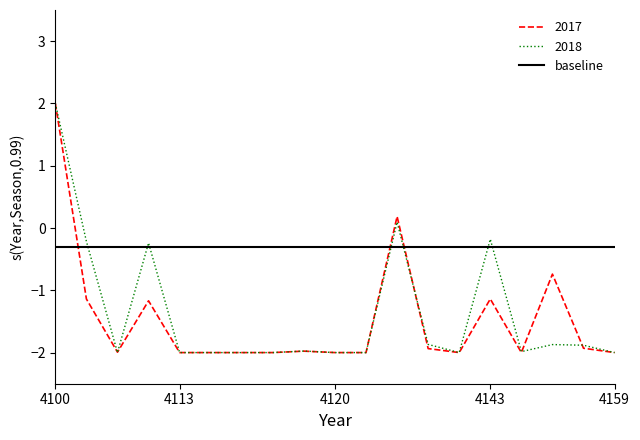

Which series has the largest total across all categories?

baseline